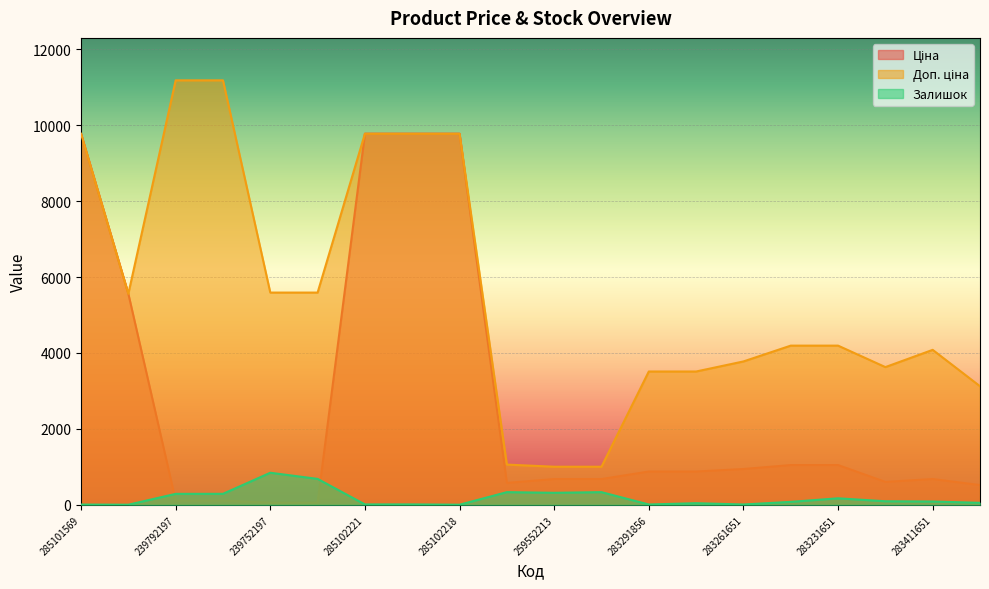

At which label does Залишок reach its minimum?

10832185